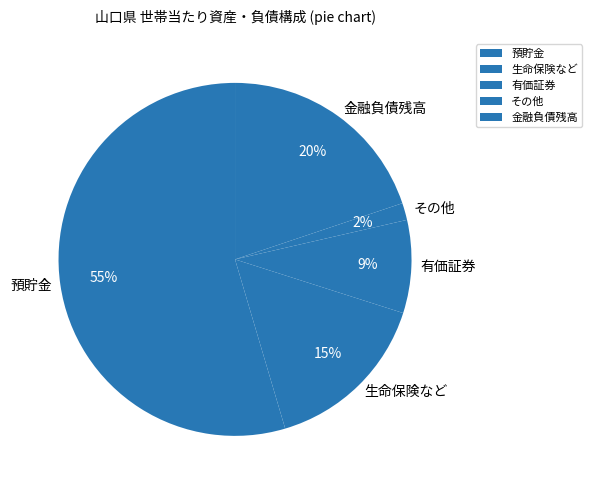

The 有価証券 slice represents 9% of the pie. True or false?

True